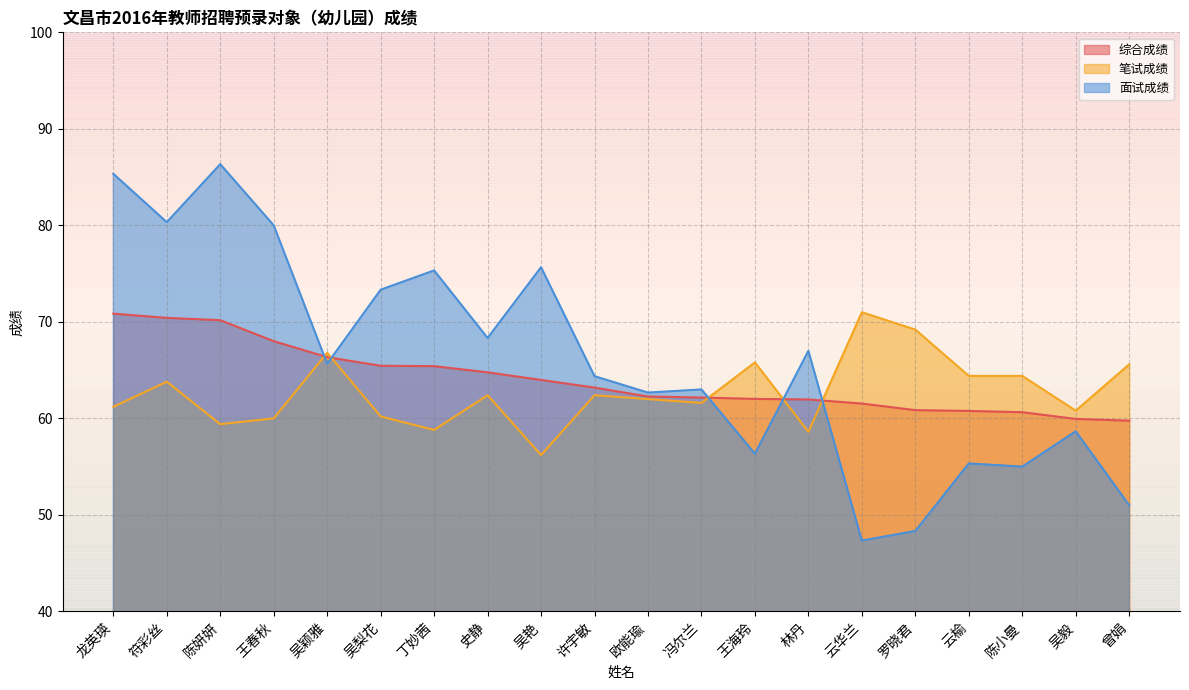

What is the total value across all series at 吴梨花?

199.0